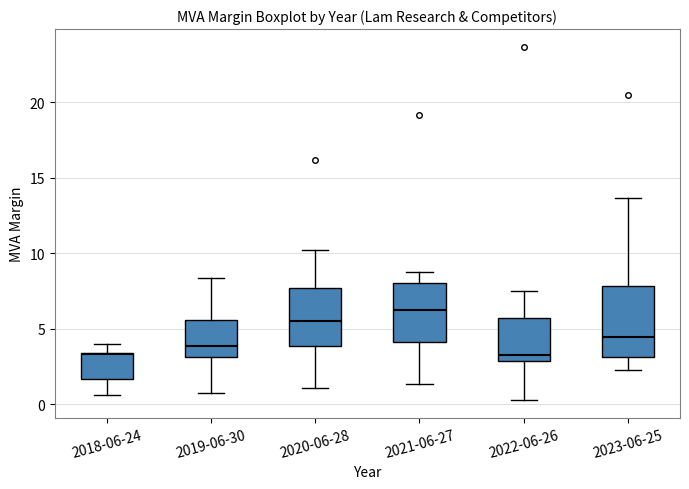

Which box has the highest median line?

2021-06-27